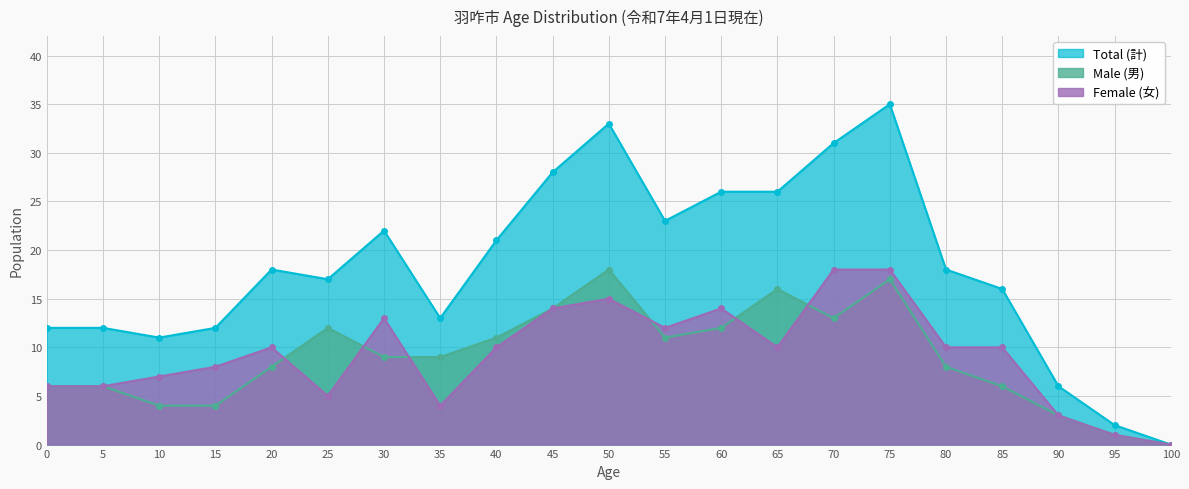

List the series in order of their peak value, lowest first.

Male (男), Female (女), Total (計)